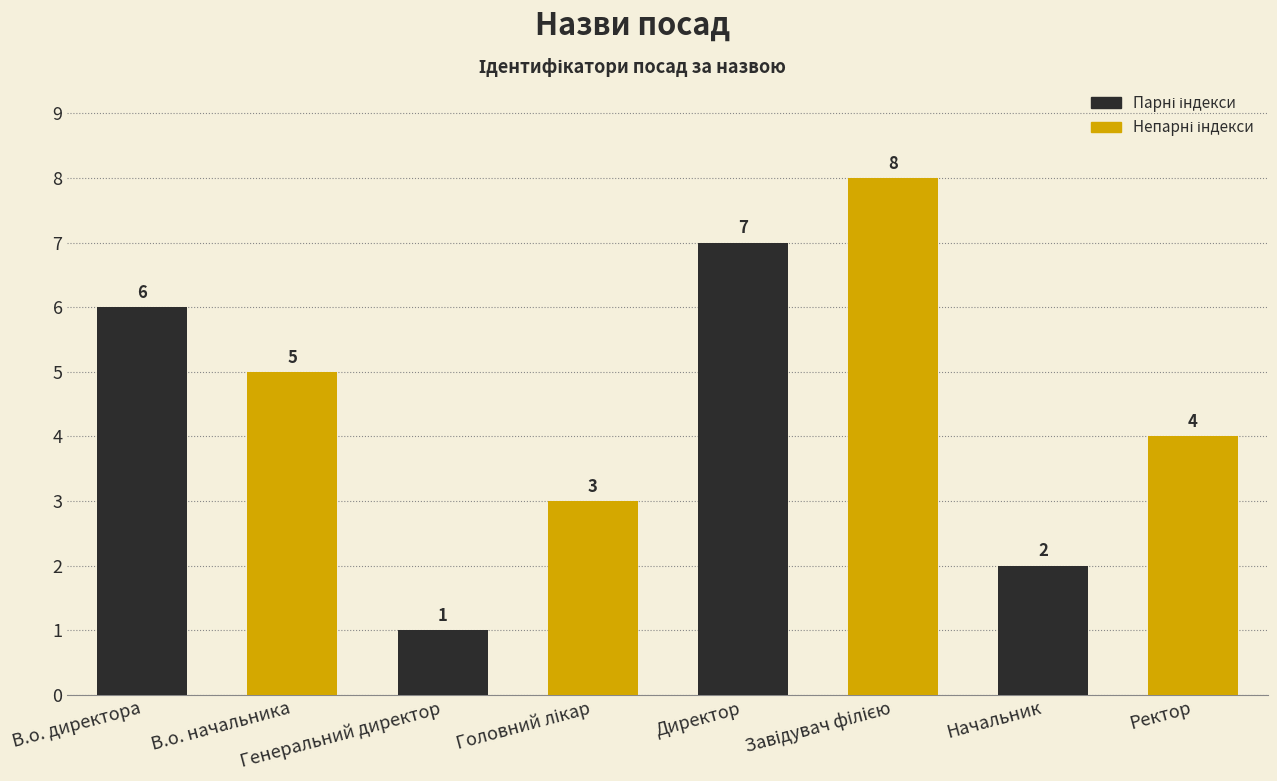

How many values are between 3 and 7?

5